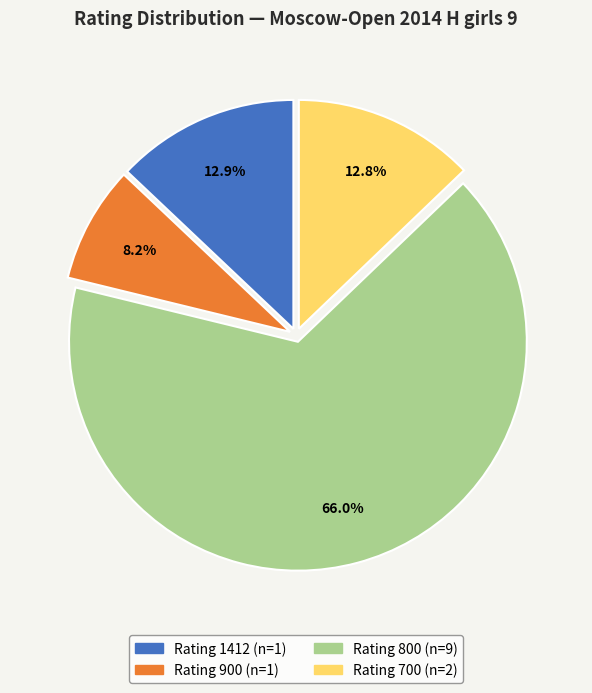

Count the number of slices in the pie.

4